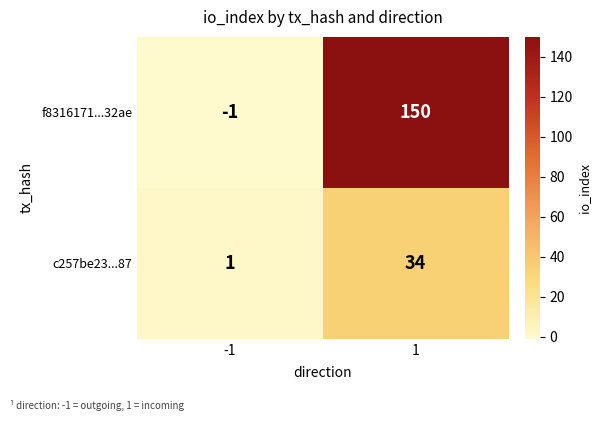

Reading left to right, what are all the values shown in this chart?

f8316171...32ae: -1	150
c257be23...87: 1	34